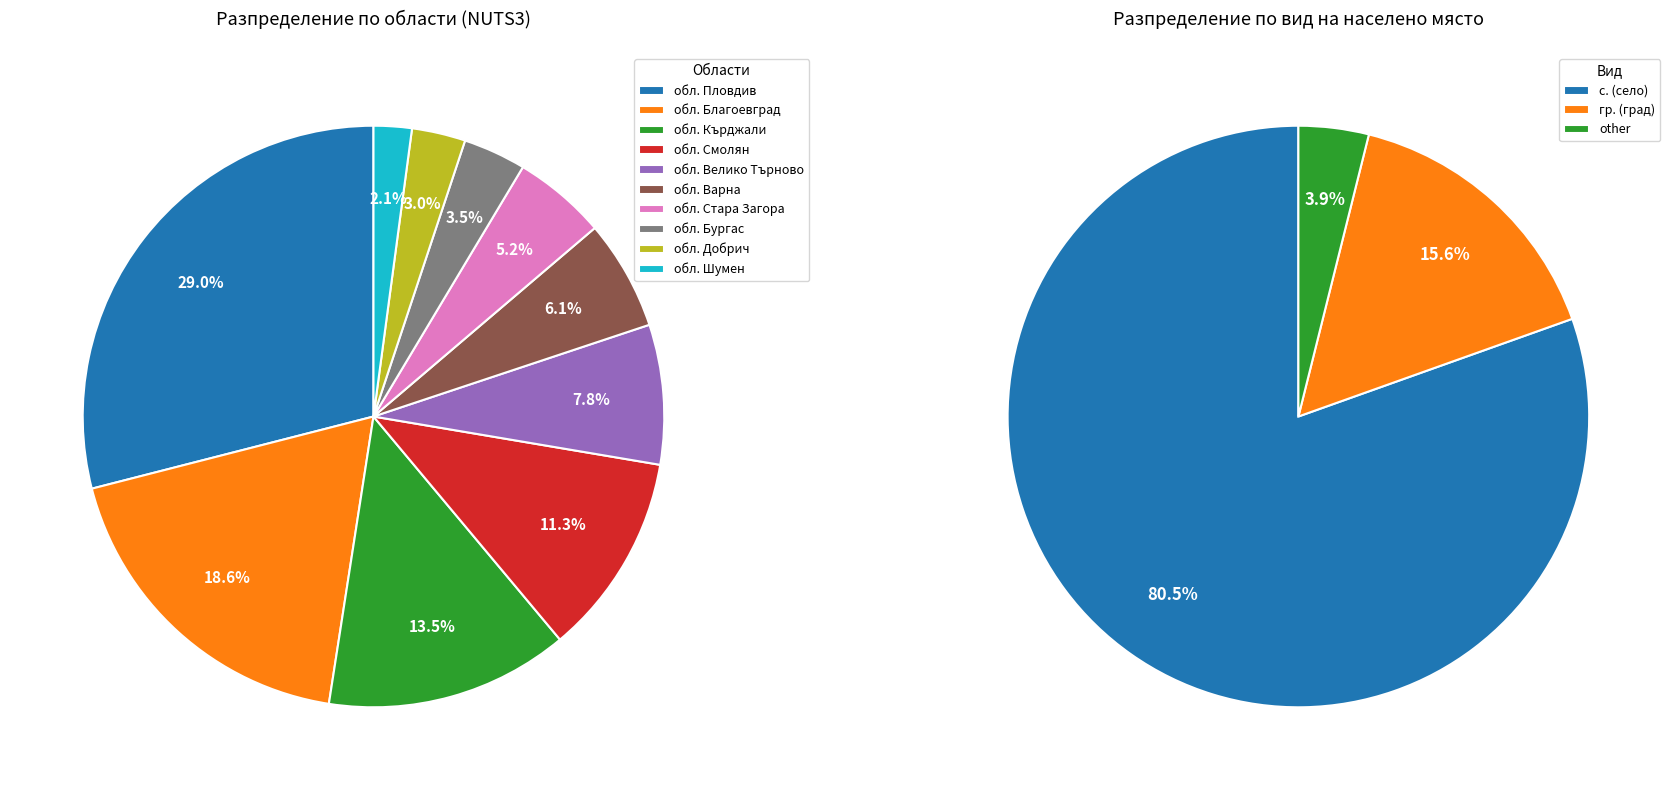

Count the number of slices in the pie.

10